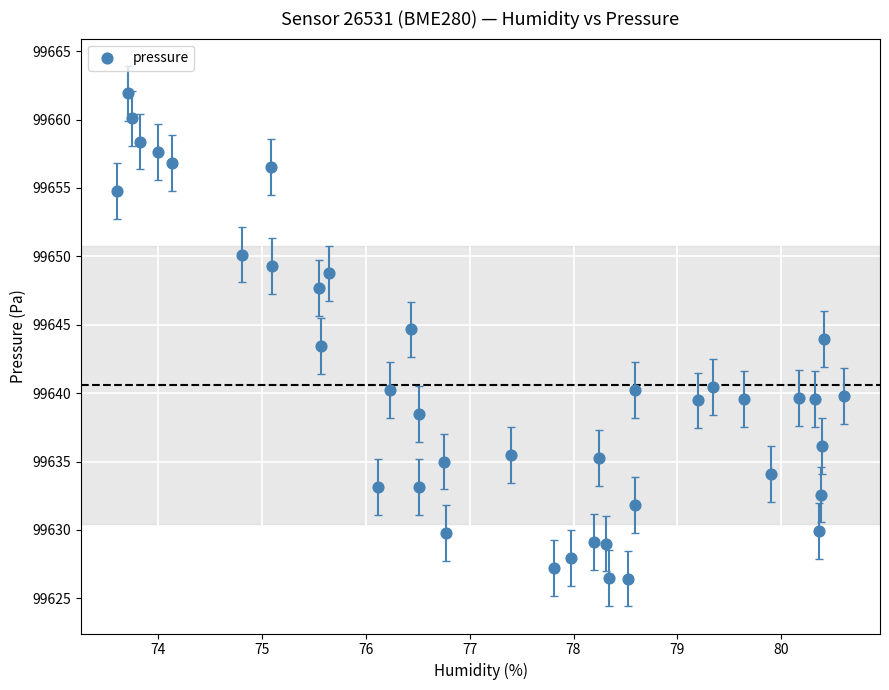

What is the range of X values (max minus min)?

7.0